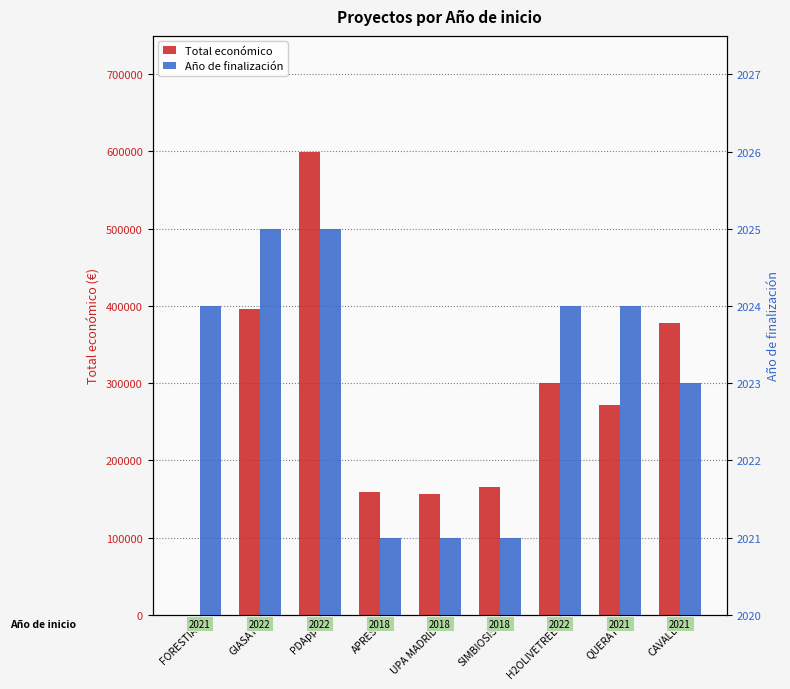

What is the approximate value of Total económico at PDApp, to the nearest 10?

599480